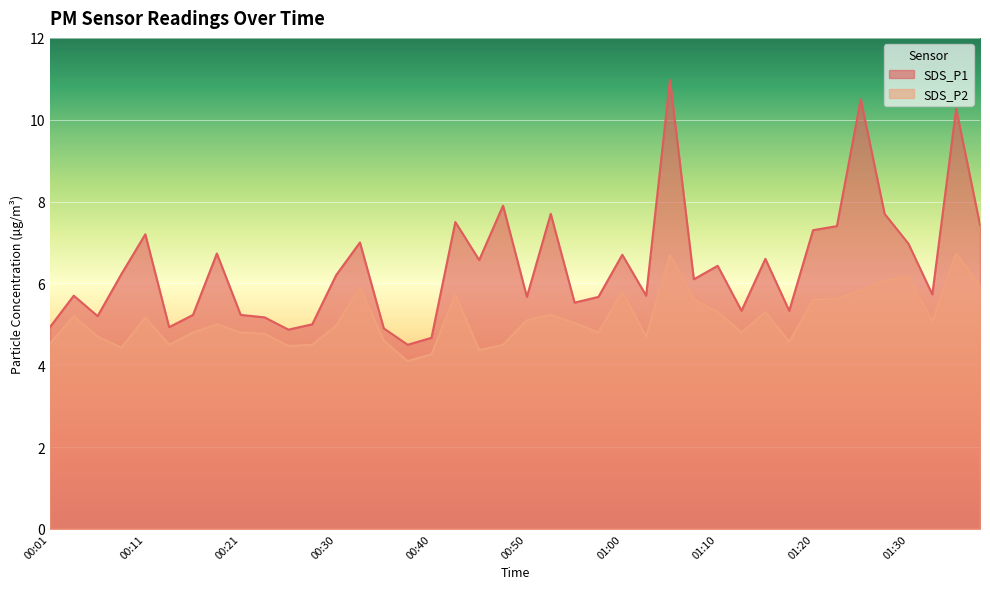

At which label is SDS_P1 closest to 7?

00:33